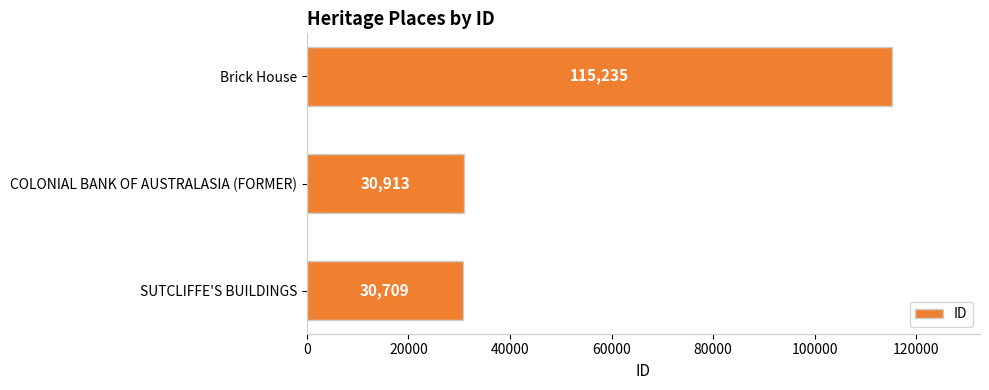

What is the average value?

58952